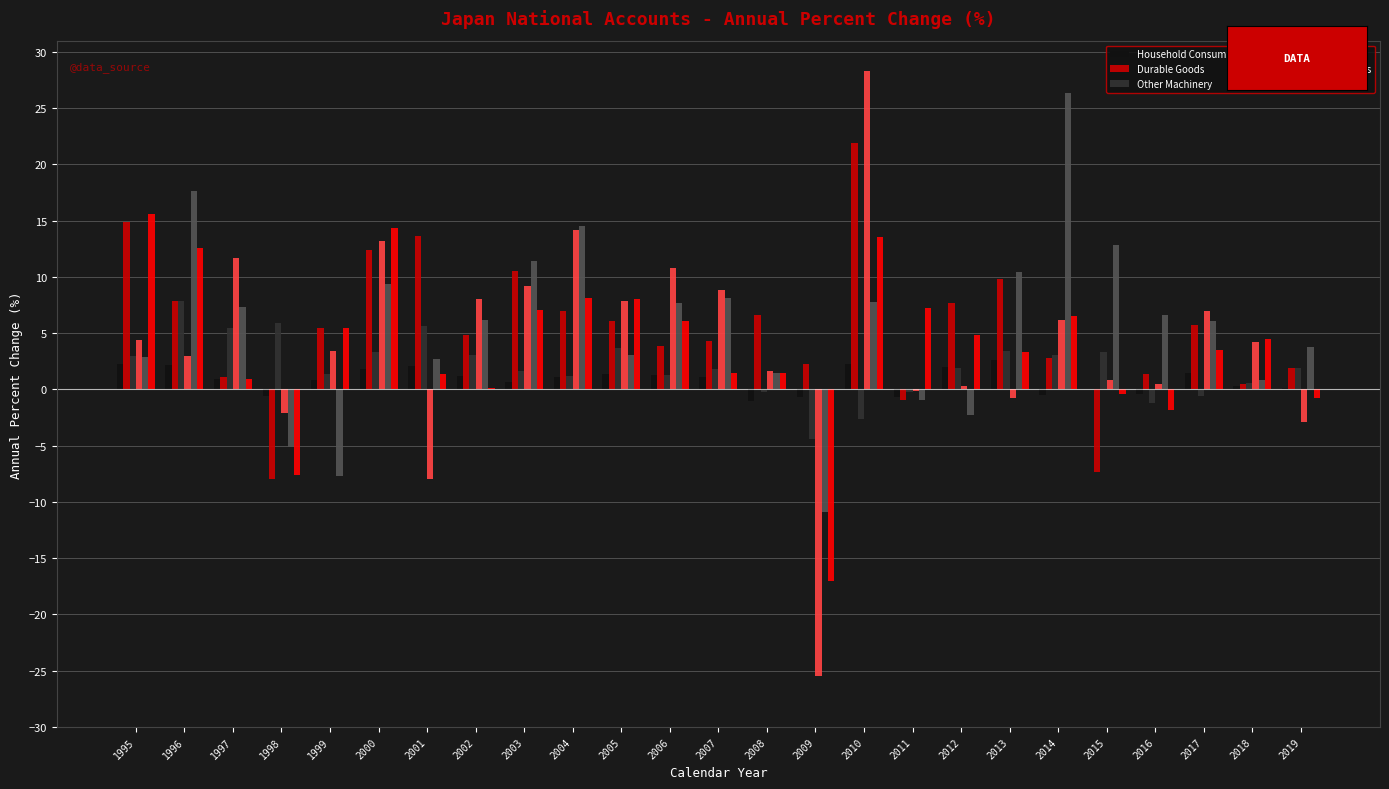

What is the greatest value displayed?

28.3